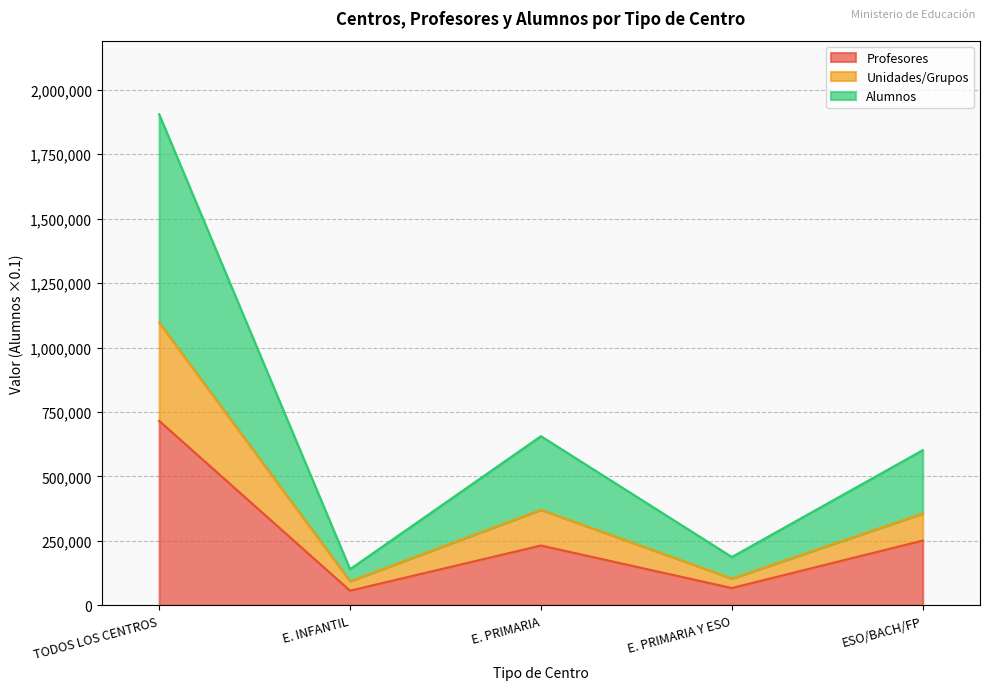

What is the total value across all series at E. PRIMARIA?

656028.8